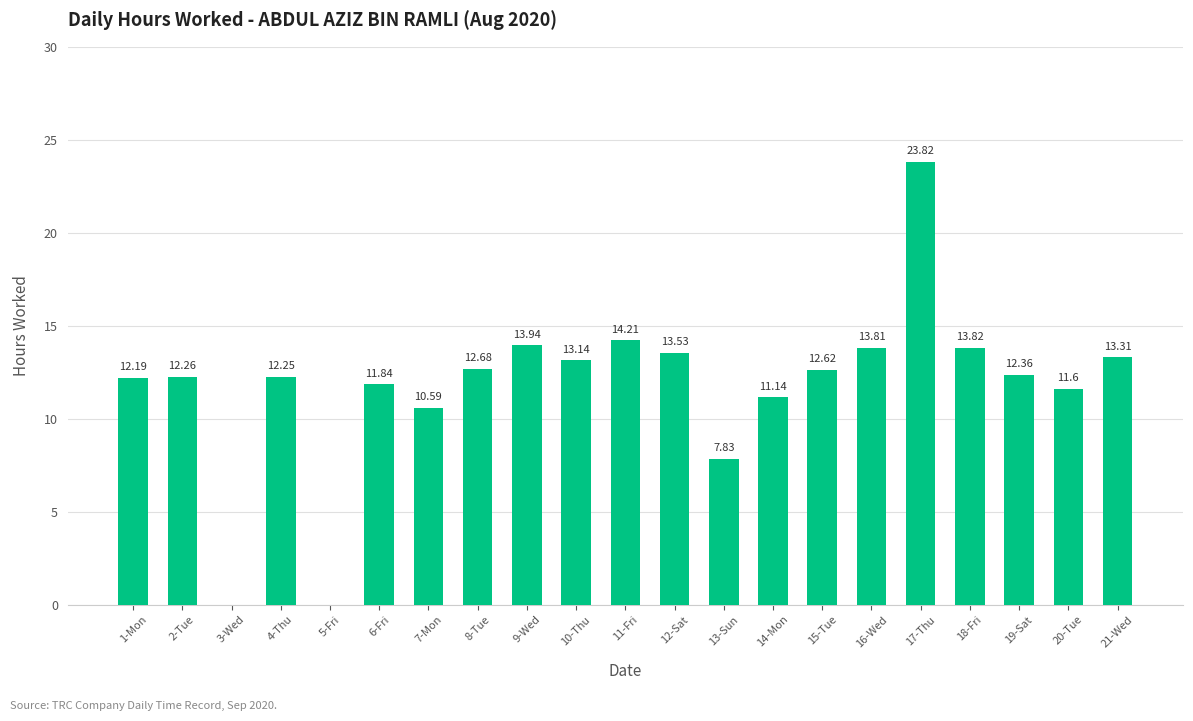

How many positive values are there?

19